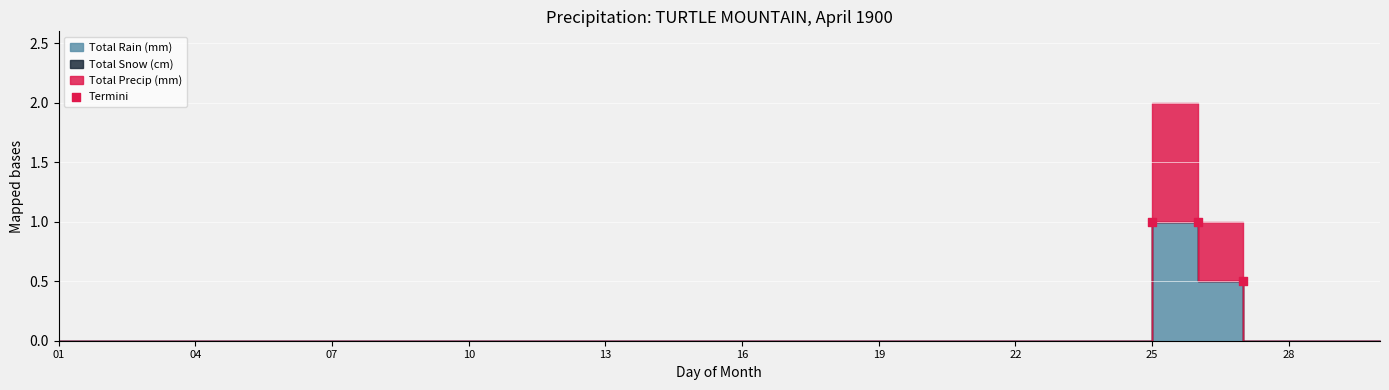

What is the average X value?

25.0